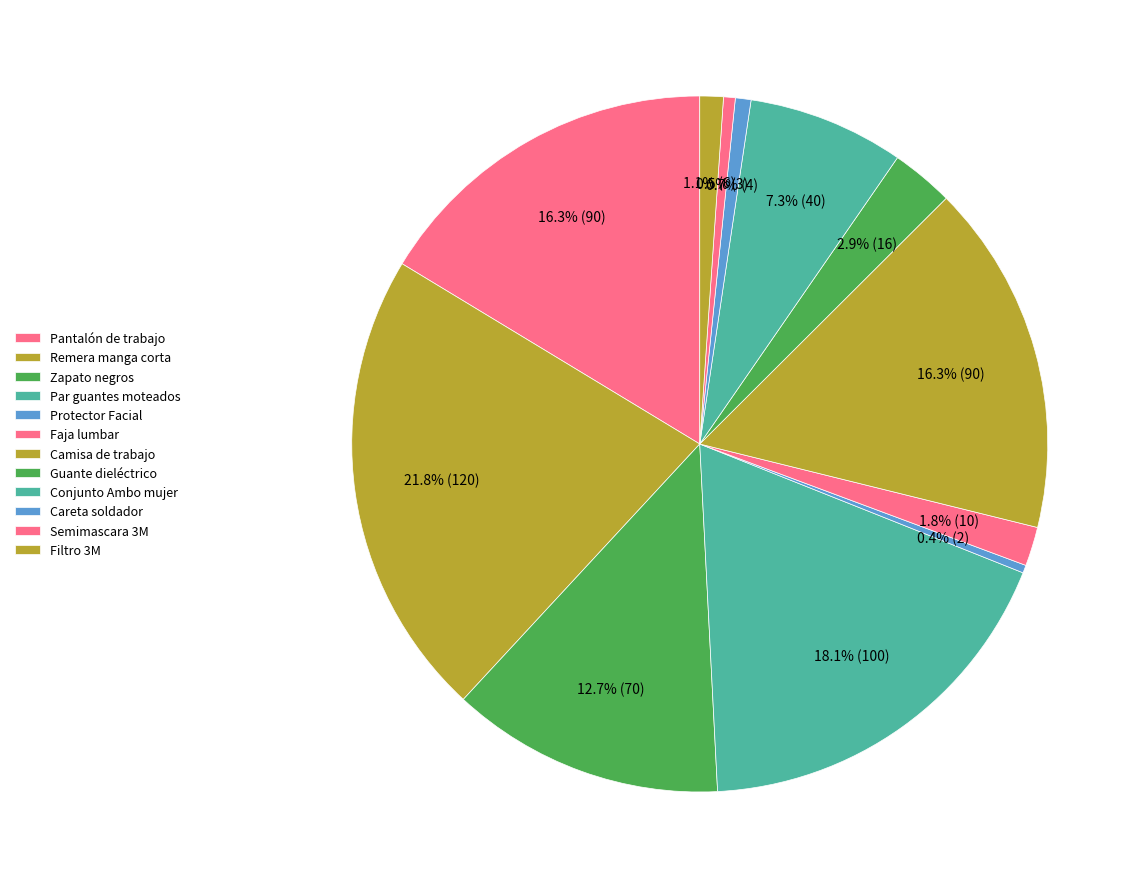

True or false: Semimascara 3M accounts for 11% of the total.

False